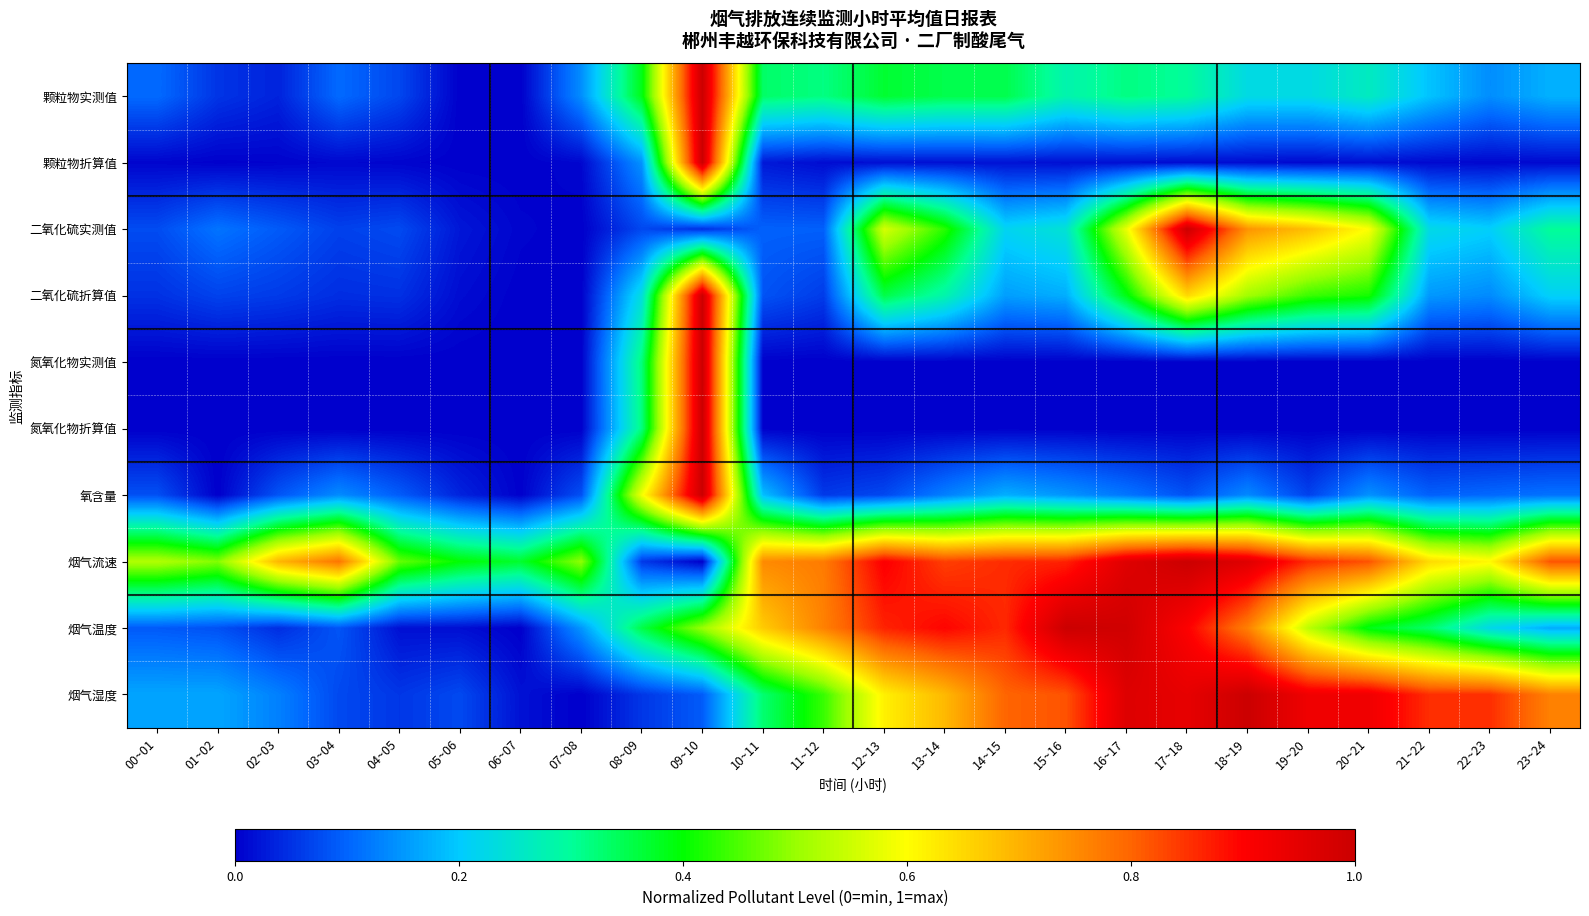

Rank the series at 23~24 from lowest to highest value.

氮氧化物实测值, 氮氧化物折算值, 颗粒物折算值, 氧含量, 烟气温度, 颗粒物实测值, 二氧化硫折算值, 二氧化硫实测值, 烟气湿度, 烟气流速